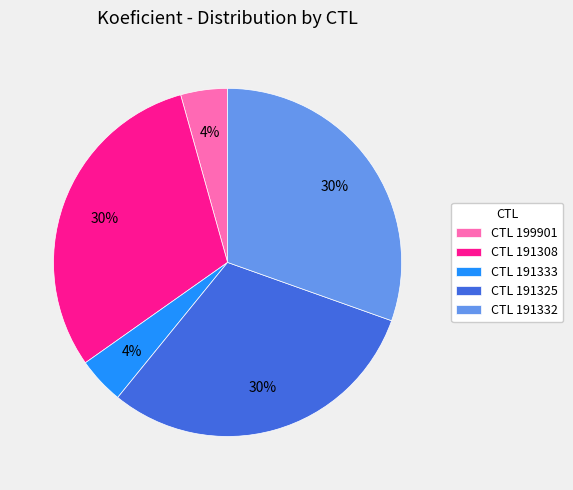

How many segments does this pie chart have?

5